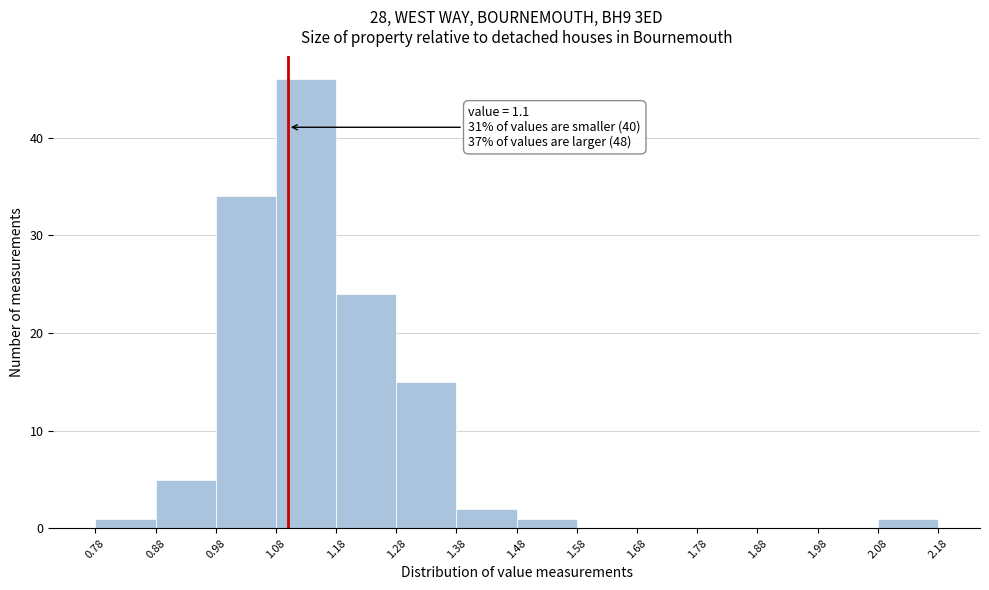

Which range on the x-axis has the tallest bar?

1.08 to 1.18